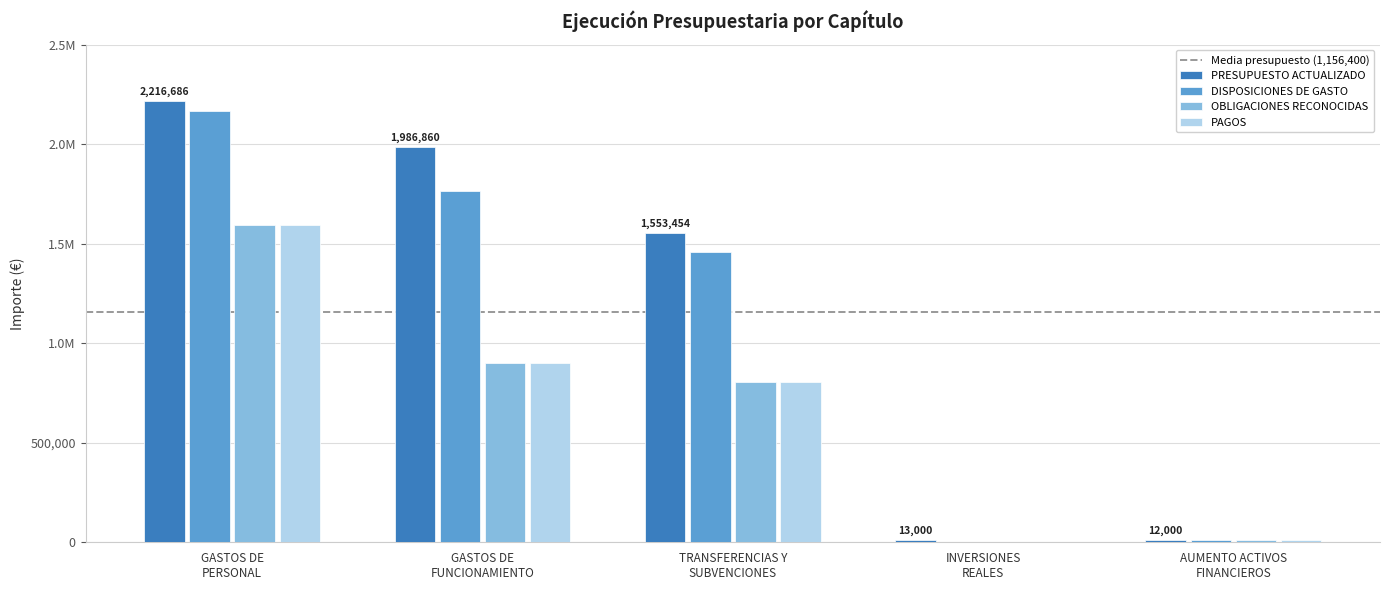

Reading right to left, list all the values displayed in this chart.

PRESUPUESTO ACTUALIZADO: 12000	13000	1553454	1986860	2216686
DISPOSICIONES DE GASTO: 12000	0	1456853	1764466	2166297
OBLIGACIONES RECONOCIDAS: 12000	0	805926	902607	1595315
PAGOS: 12000	0	805926	902607	1595315